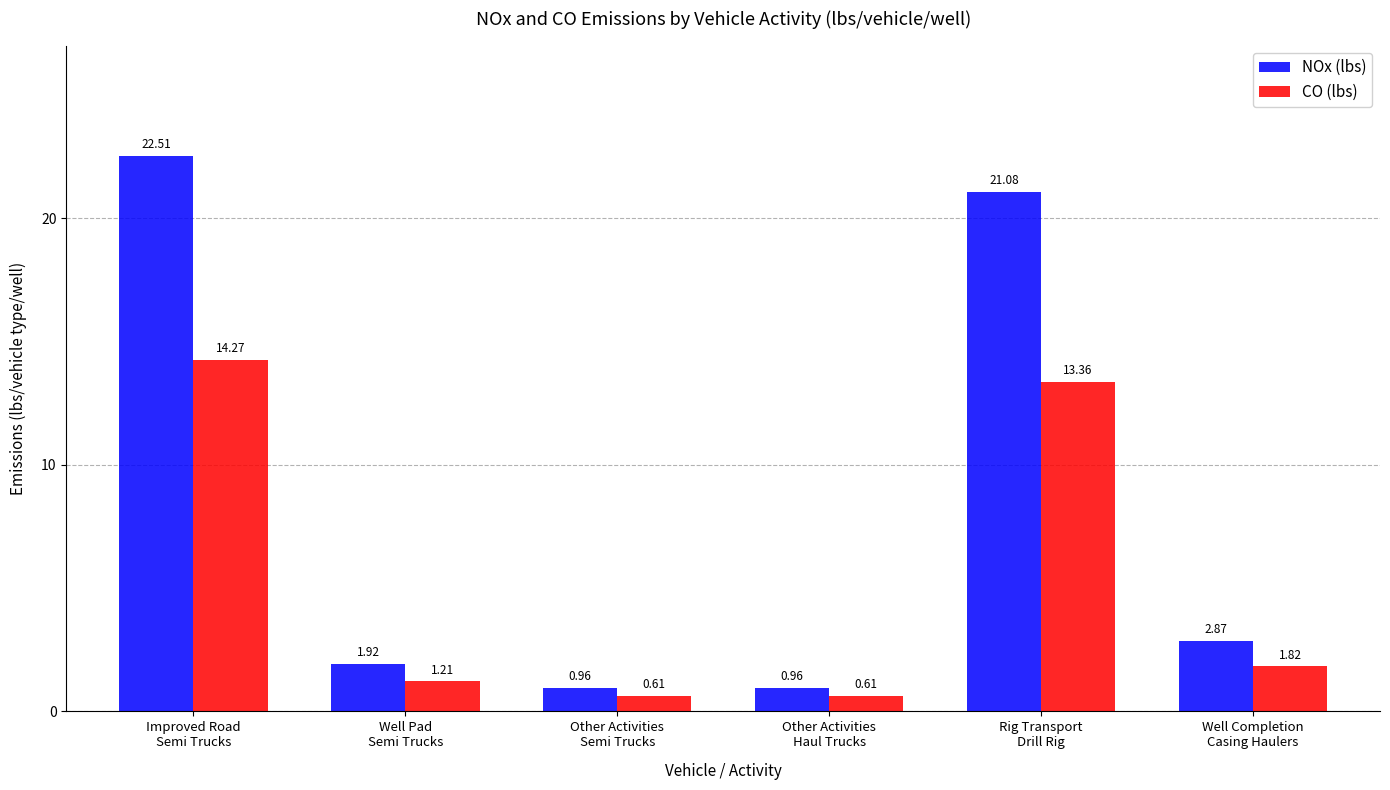

What is the spread (max minus min) of values at Other Activities
Semi Trucks?

0.4